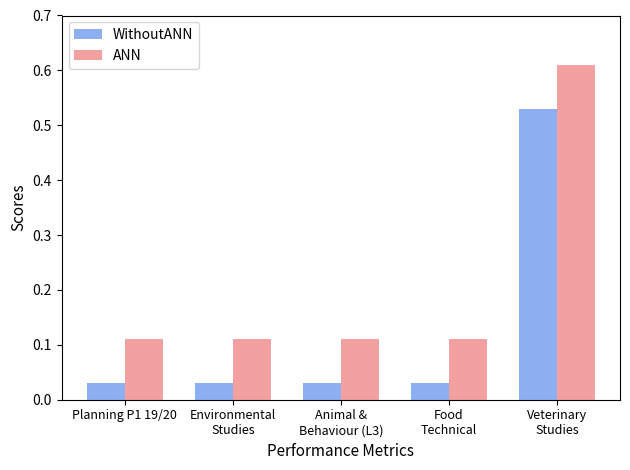

List the series in order of their peak value, lowest first.

WithoutANN, ANN